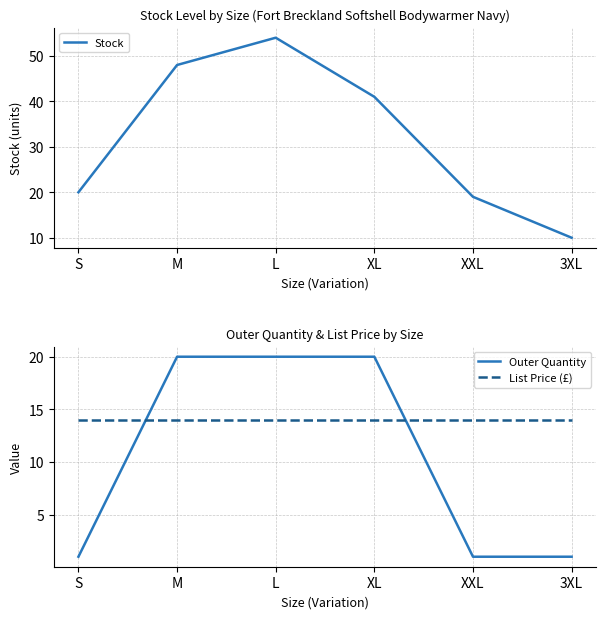

The value of Outer Quantity at XL is 20.0. True or false?

True